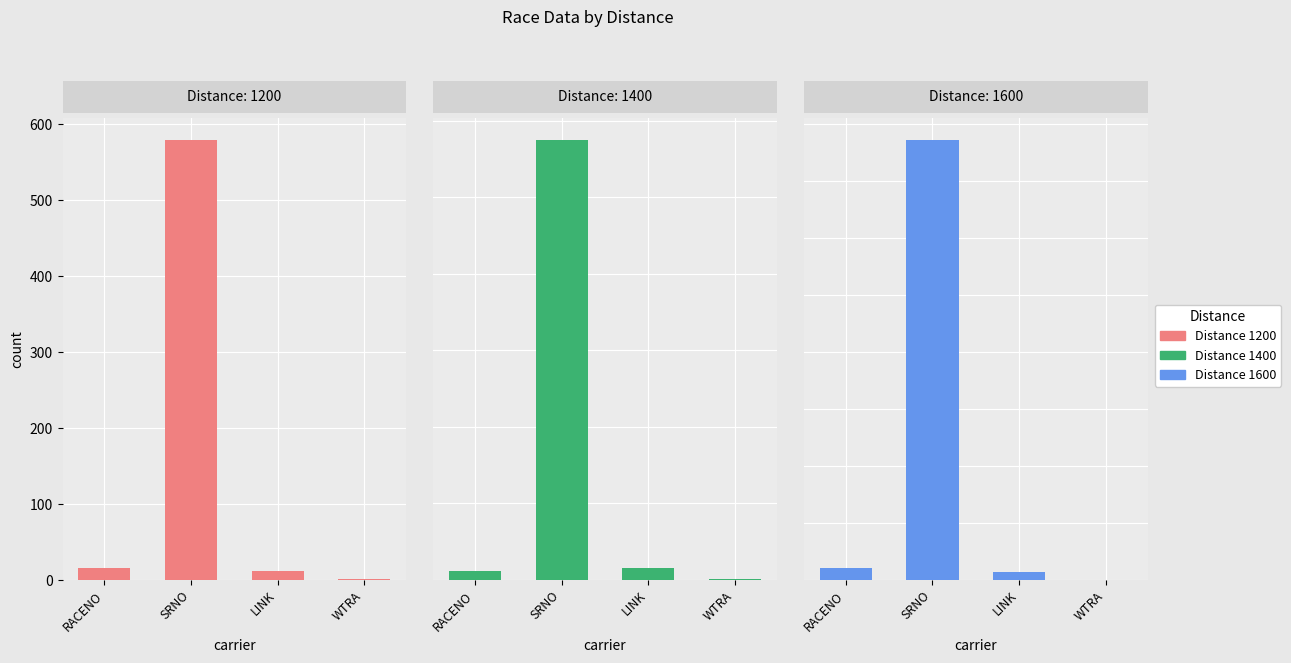

The value of Distance 1200 at SRNO is 970.5. True or false?

False